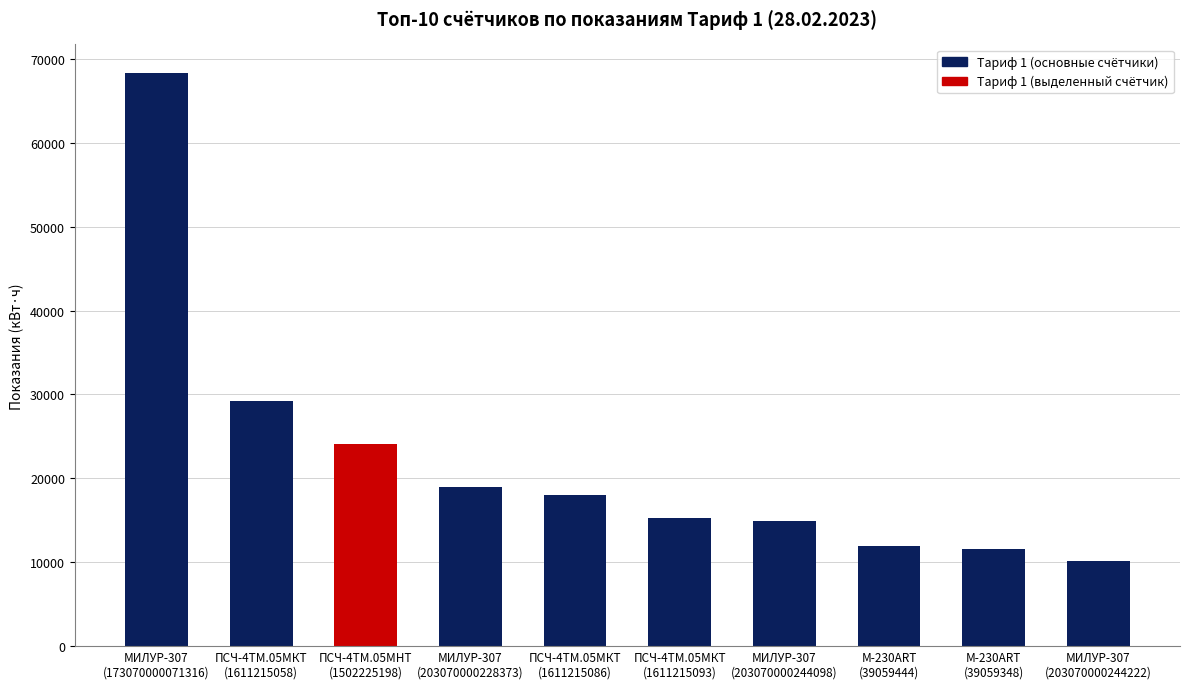

What is the value of the 5th bar from the left?

18005.0